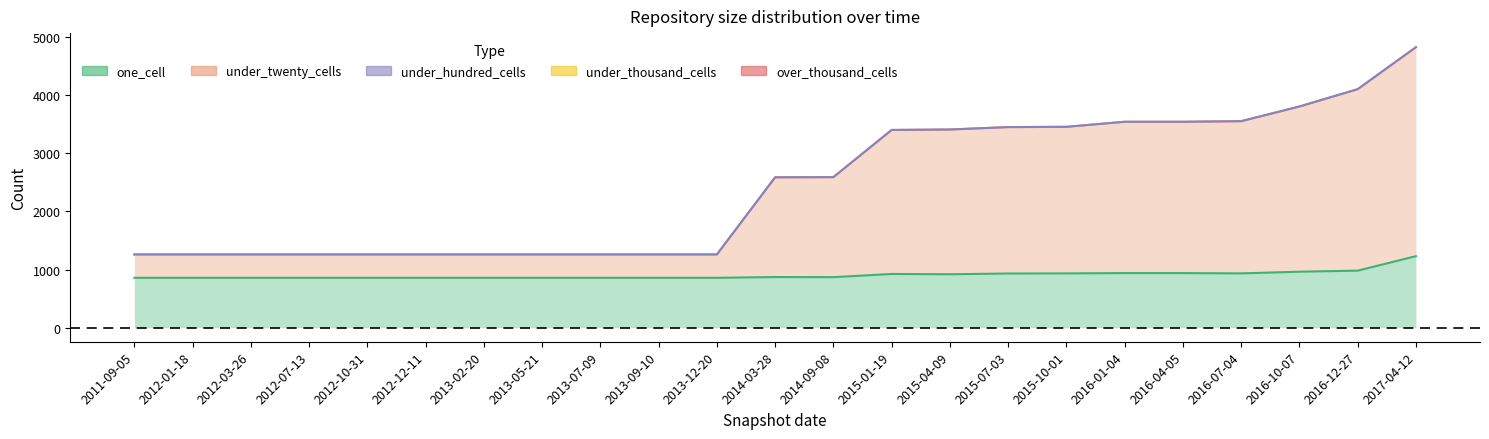

True or false: under_hundred_cells has more than 2 points higher than both neighbors.

False